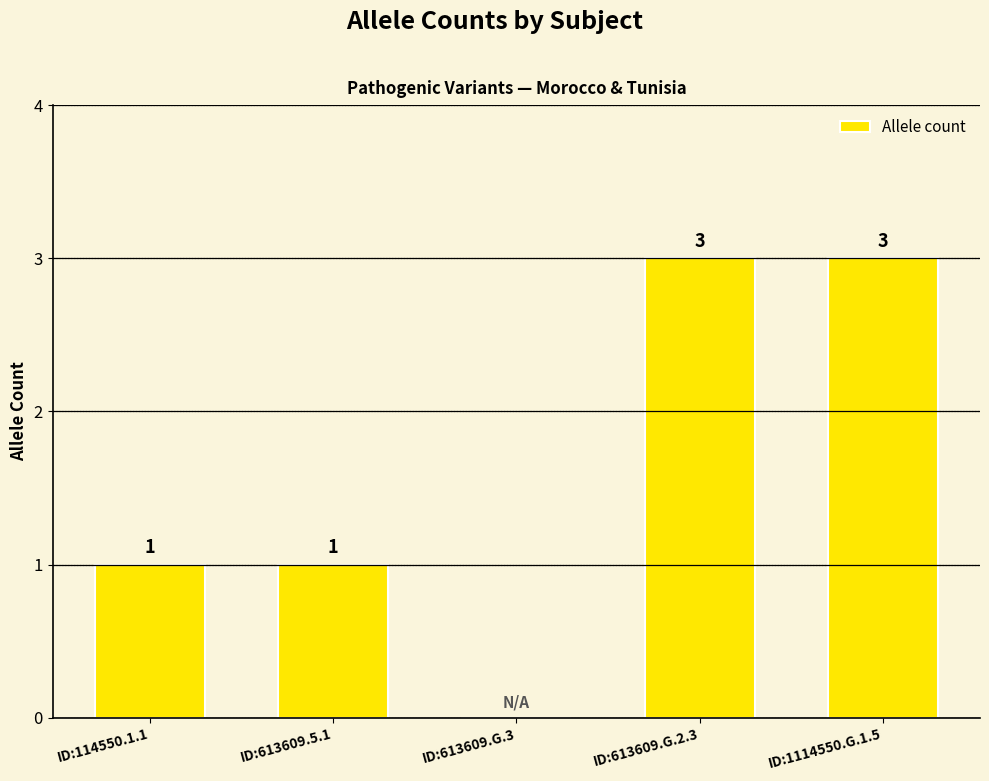

What is the sum of the values at ID:613609.5.1 and ID:1114550.G.1.5?

4